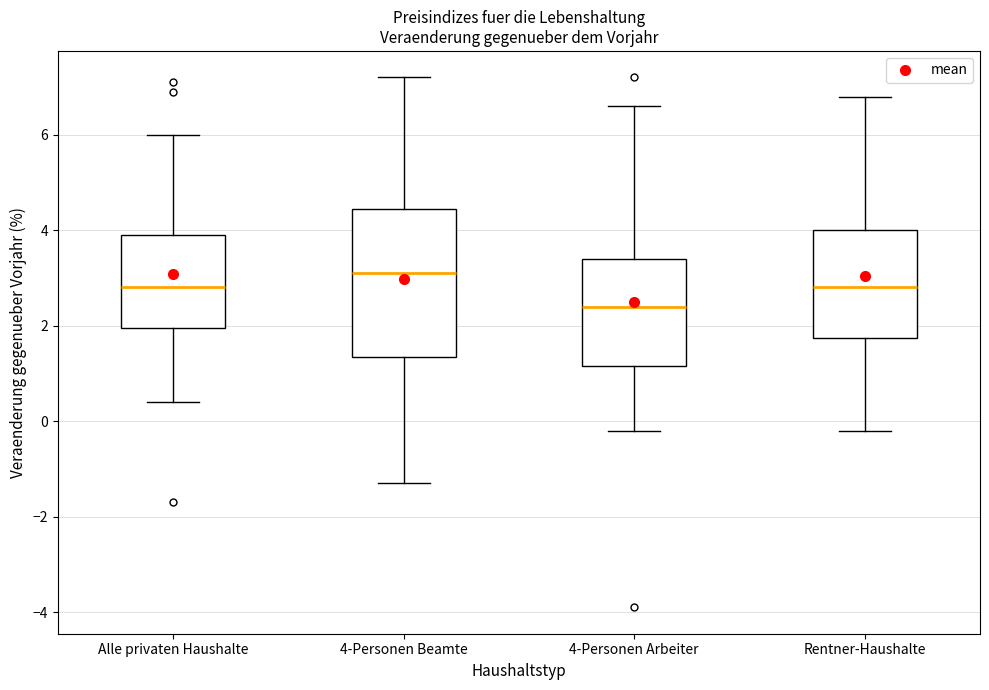

Reading left to right, transcribe this box plot: for each box, give where its median line is, the range the box spans, and where its two whiskers end, as read against the y-axis. The values are not printed on the chart, so give them approximately, as read against the axis.

Alle privaten Haushalte: median 2.8, box 2.0 to 4.0, whiskers 0.4 to 6.0
4-Personen Beamte: median 3.2, box 1.4 to 4.4, whiskers -1.2 to 7.2
4-Personen Arbeiter: median 2.4, box 1.2 to 3.4, whiskers -0.2 to 6.6
Rentner-Haushalte: median 2.8, box 1.8 to 4.0, whiskers -0.2 to 6.8